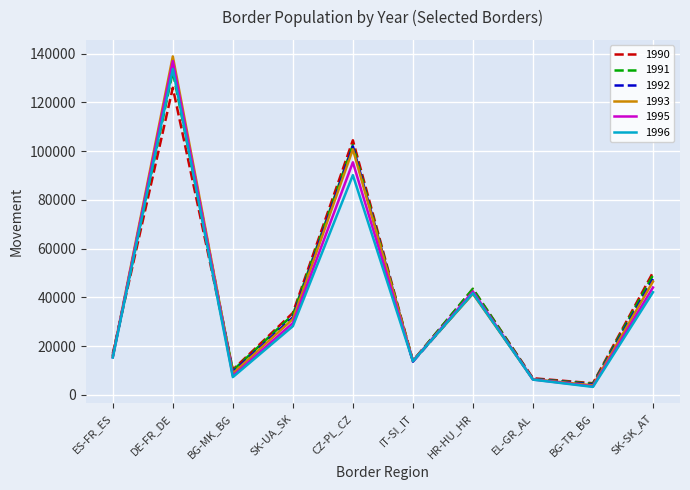

Is the value of 1990 at SK-SK_AT greater than the value of 1991 at BG-TR_BG?

Yes